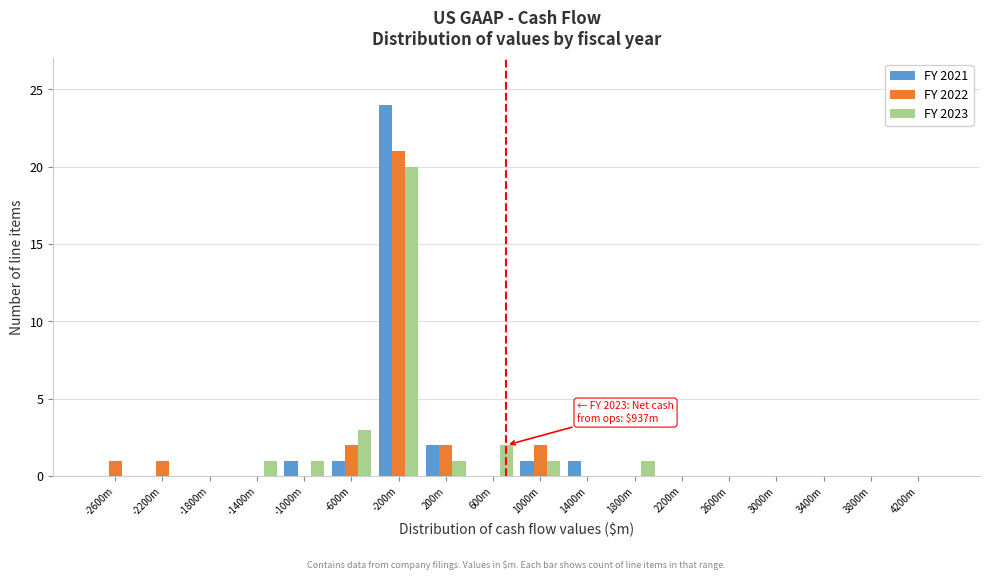

Where is FY 2023 nearest to the value 10?

-600m